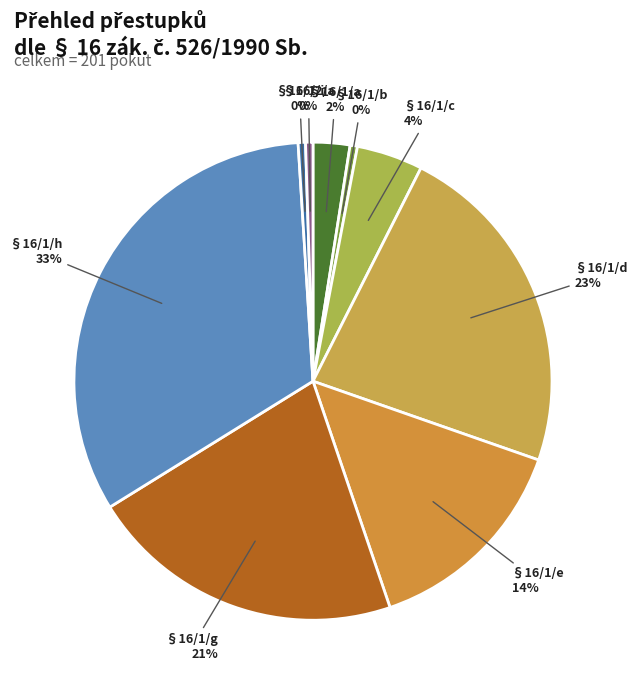

Which category has the biggest portion of the pie?

§16/1/h